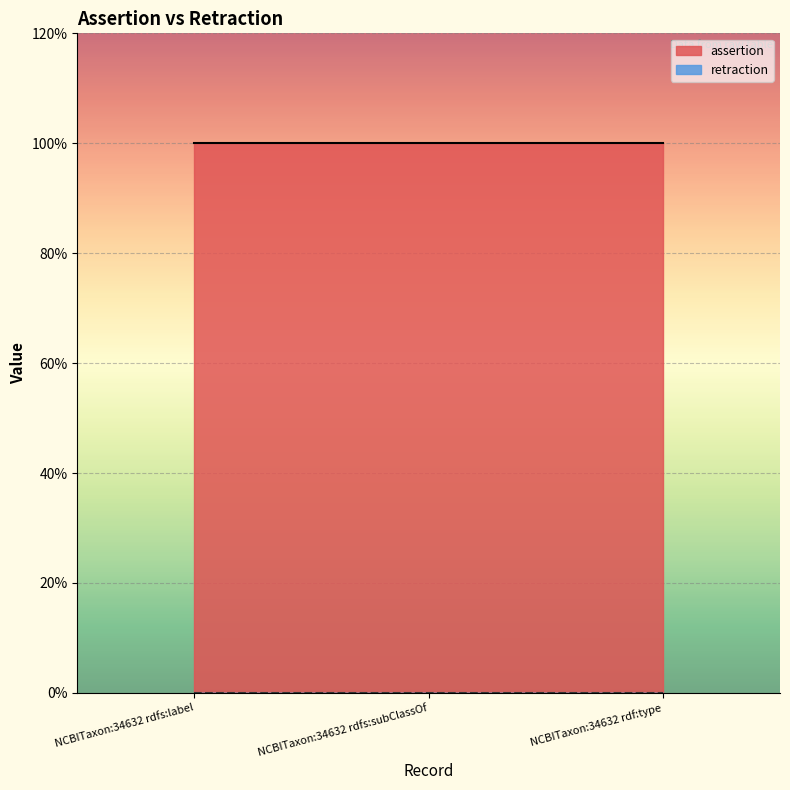

What position from the left is NCBITaxon:34632 rdfs:subClassOf?

2